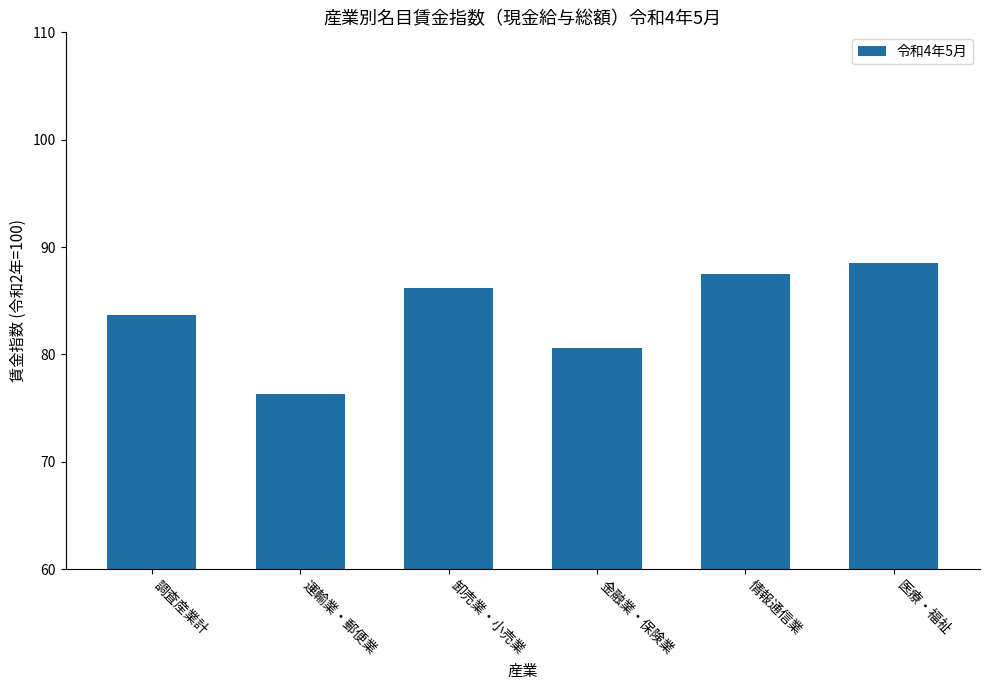

Count the number of data series in this chart.

1